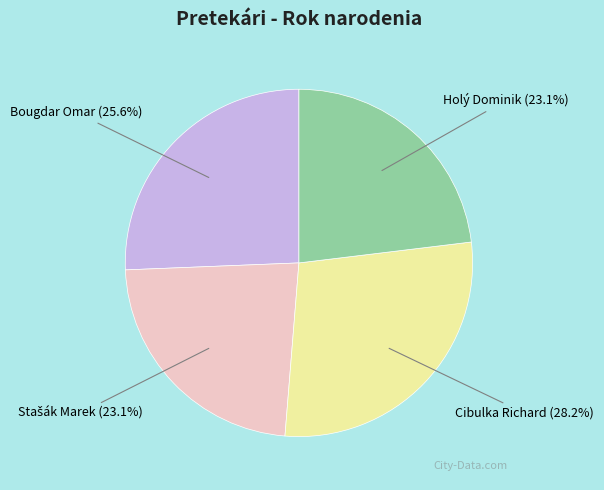

What percentage is NOT represented by Cibulka Richard?

71.8%